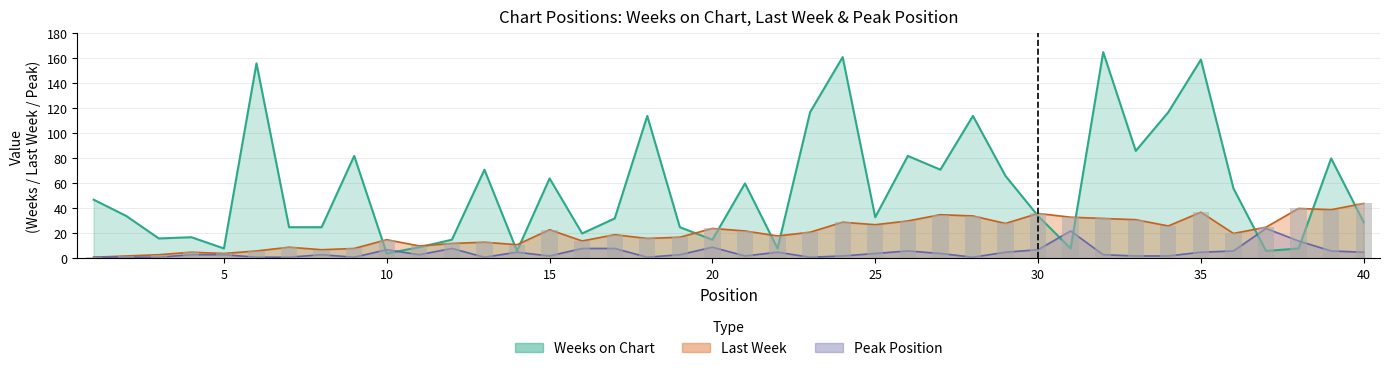

Which series changed the most between 17 and 24?

Weeks on Chart